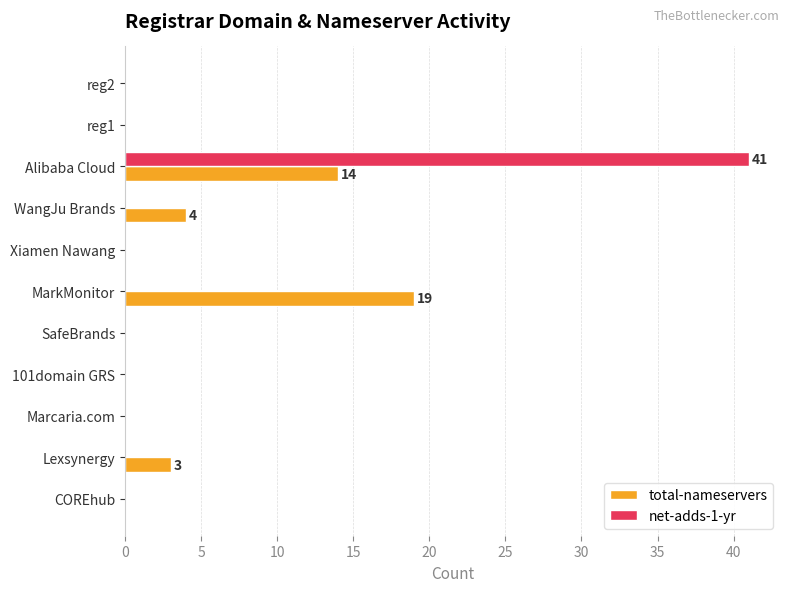

What is the sum of all net-adds-1-yr values?

41